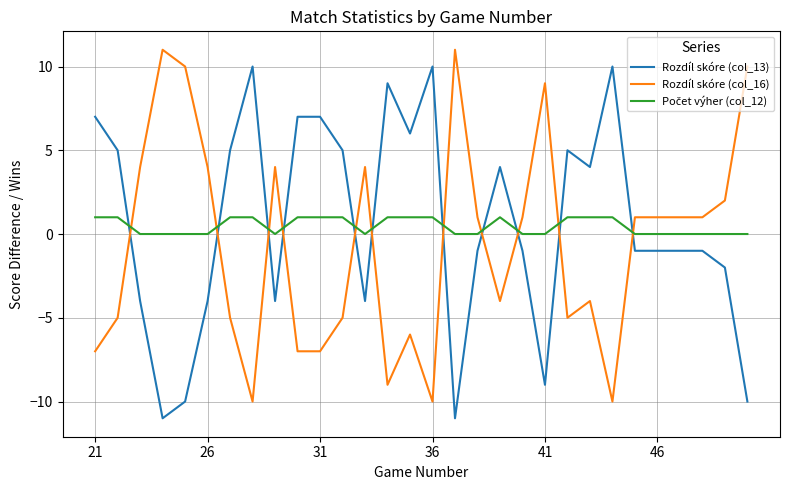

What is the difference between the maximum and minimum values in the Rozdíl skóre (col_16) series?

21